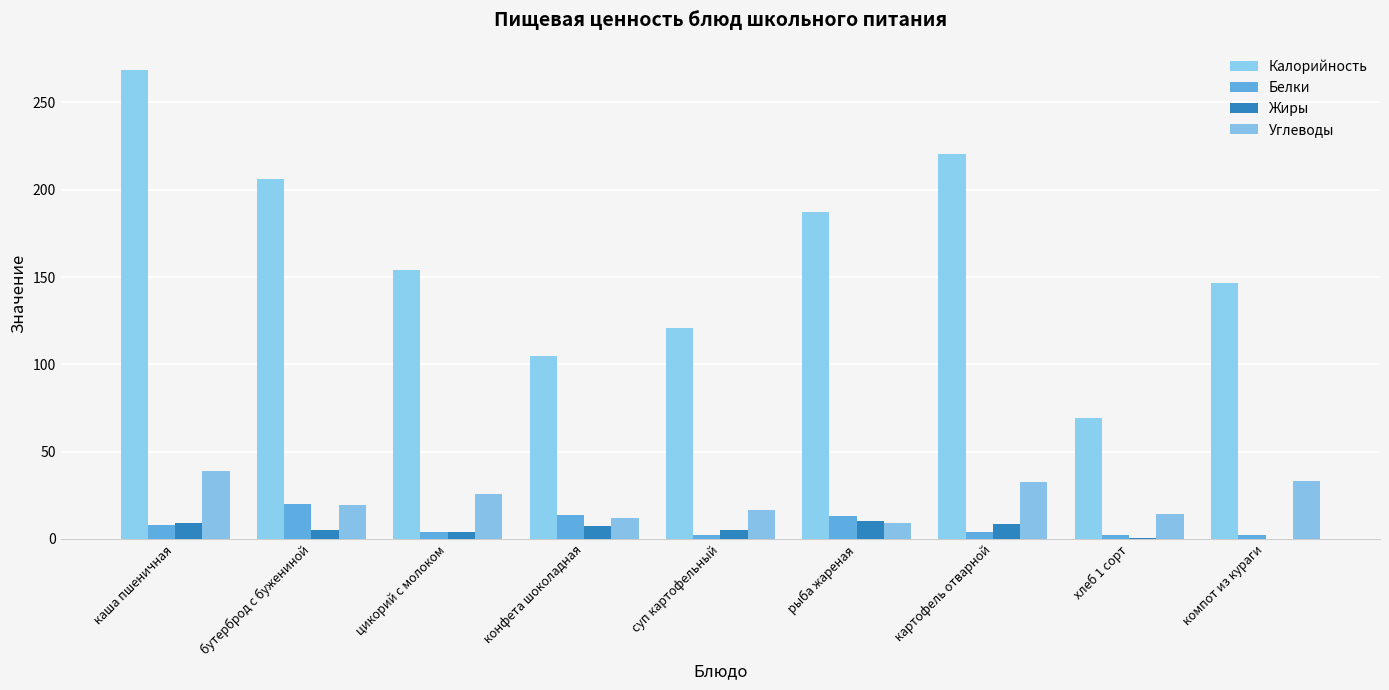

Which series has the largest total across all categories?

Калорийность